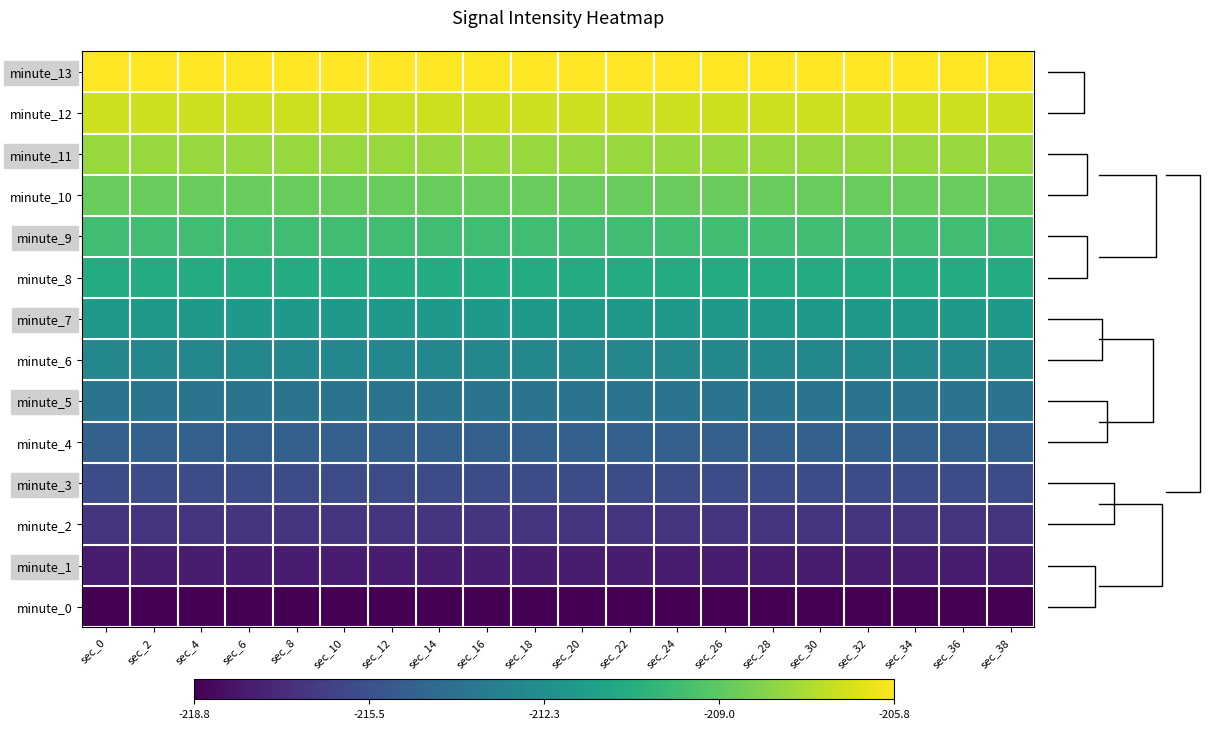

Which category has the highest value in the minute_12 series?

sec_0